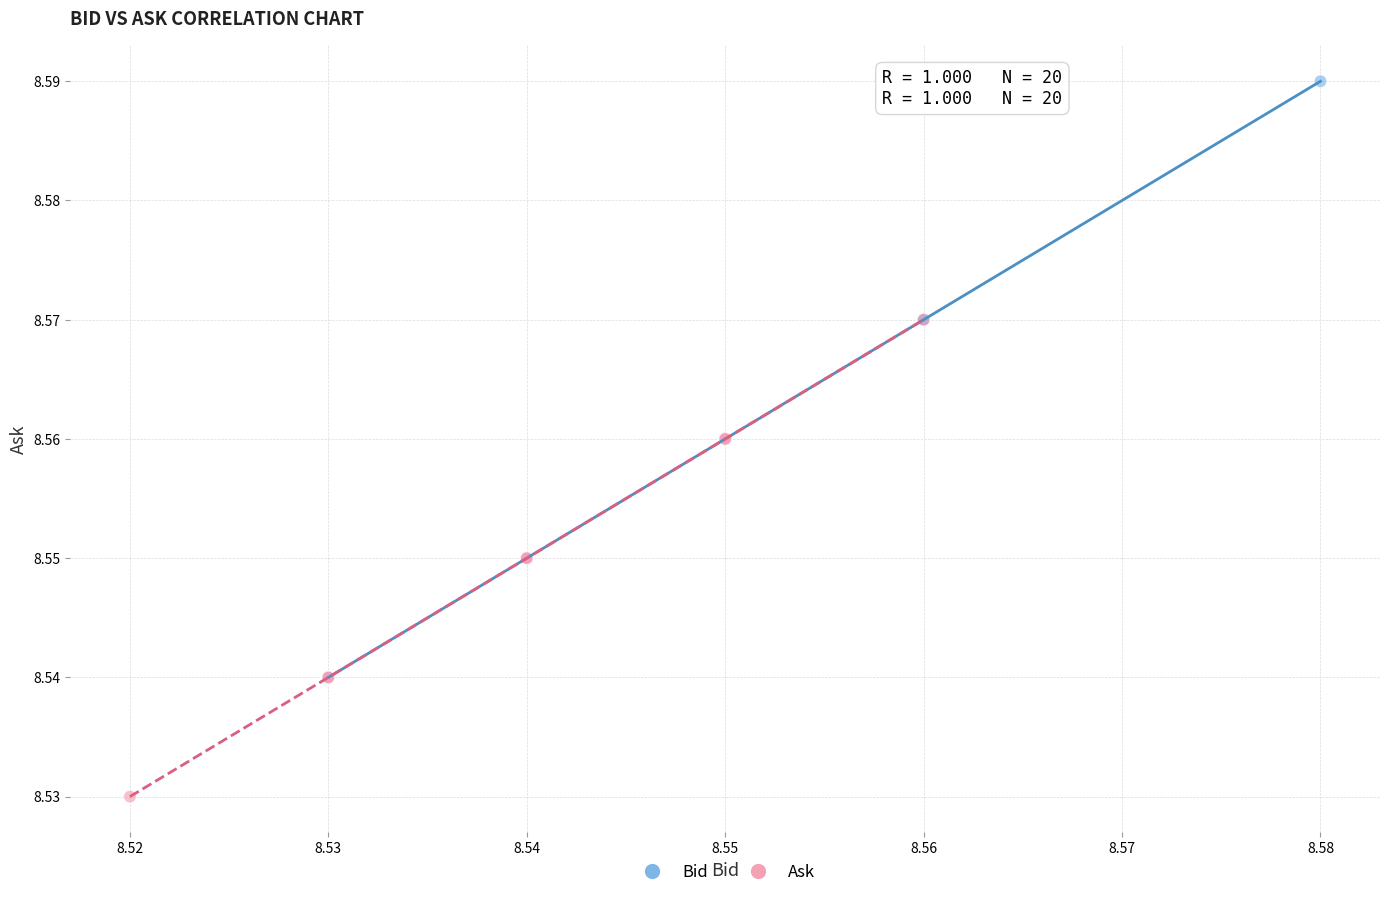

Which series reaches the minimum Y coordinate?

Ask